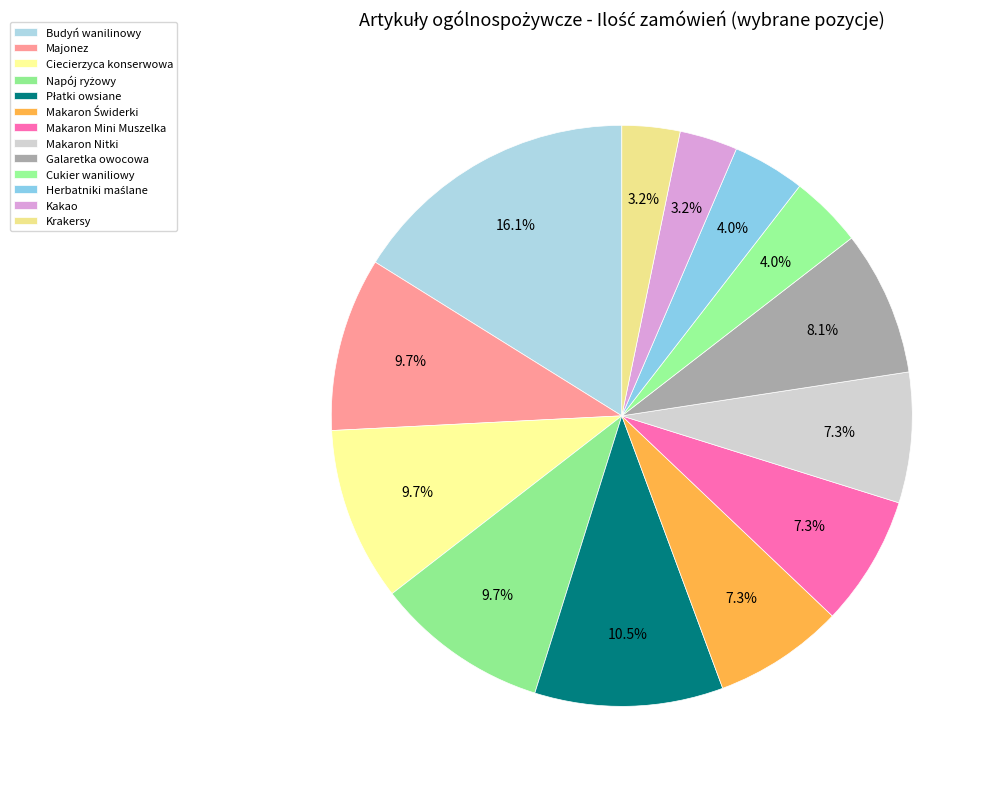

What is the change in value from Napój ryżowy to Cukier waniliowy?

-70